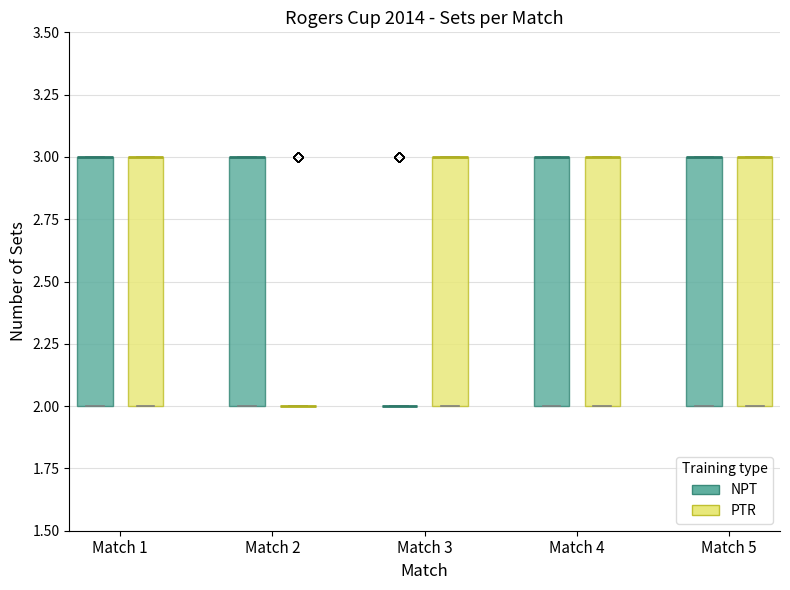

Reading left to right, transcribe this box plot: for each box, give where its median line is, the range the box spans, and where its two whiskers end, as read against the y-axis. The values are not printed on the chart, so give them approximately, as read against the axis.

Match 1 (NPT): median 3 (drawn on the box's upper edge), box 2 to 3, whiskers 2 to 3
Match 1 (PTR): median 3 (drawn on the box's upper edge), box 2 to 3, whiskers 2 to 3
Match 2 (NPT): median 3 (drawn on the box's upper edge), box 2 to 3, whiskers 2 to 3
Match 2 (PTR): box collapsed to a line at 2, whiskers 2 to 2
Match 3 (NPT): box collapsed to a line at 2, whiskers 2 to 2
Match 3 (PTR): median 3 (drawn on the box's upper edge), box 2 to 3, whiskers 2 to 3
Match 4 (NPT): median 3 (drawn on the box's upper edge), box 2 to 3, whiskers 2 to 3
Match 4 (PTR): median 3 (drawn on the box's upper edge), box 2 to 3, whiskers 2 to 3
Match 5 (NPT): median 3 (drawn on the box's upper edge), box 2 to 3, whiskers 2 to 3
Match 5 (PTR): median 3 (drawn on the box's upper edge), box 2 to 3, whiskers 2 to 3